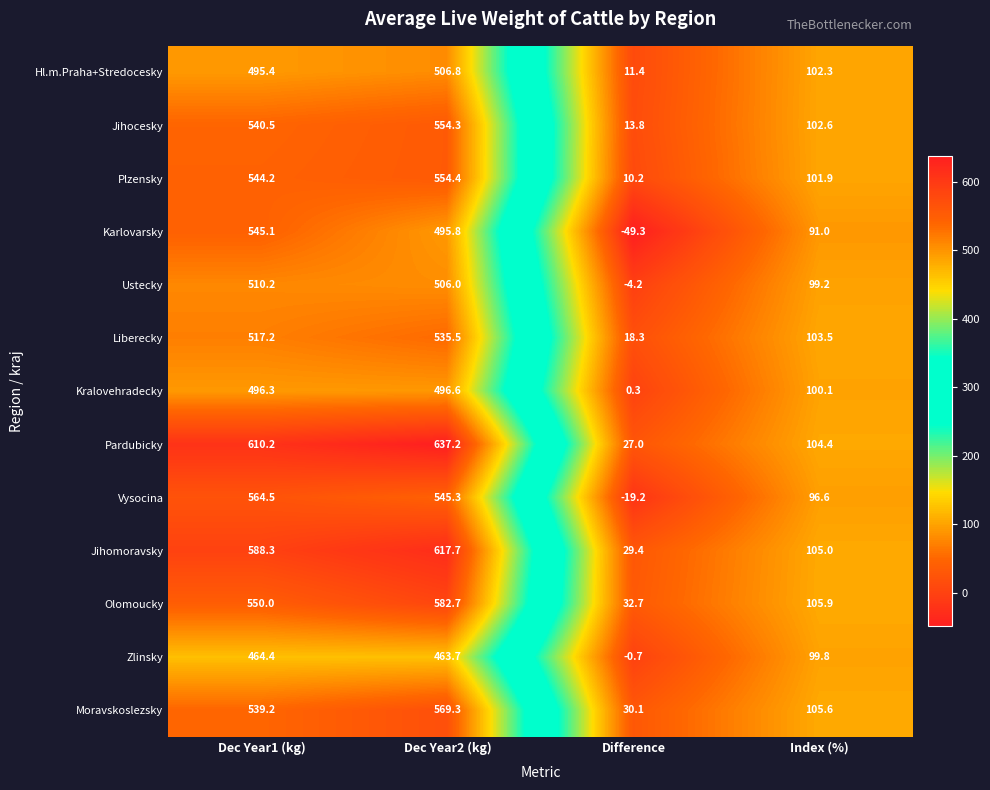

What is the difference between the highest and lowest values at Difference?

82.0